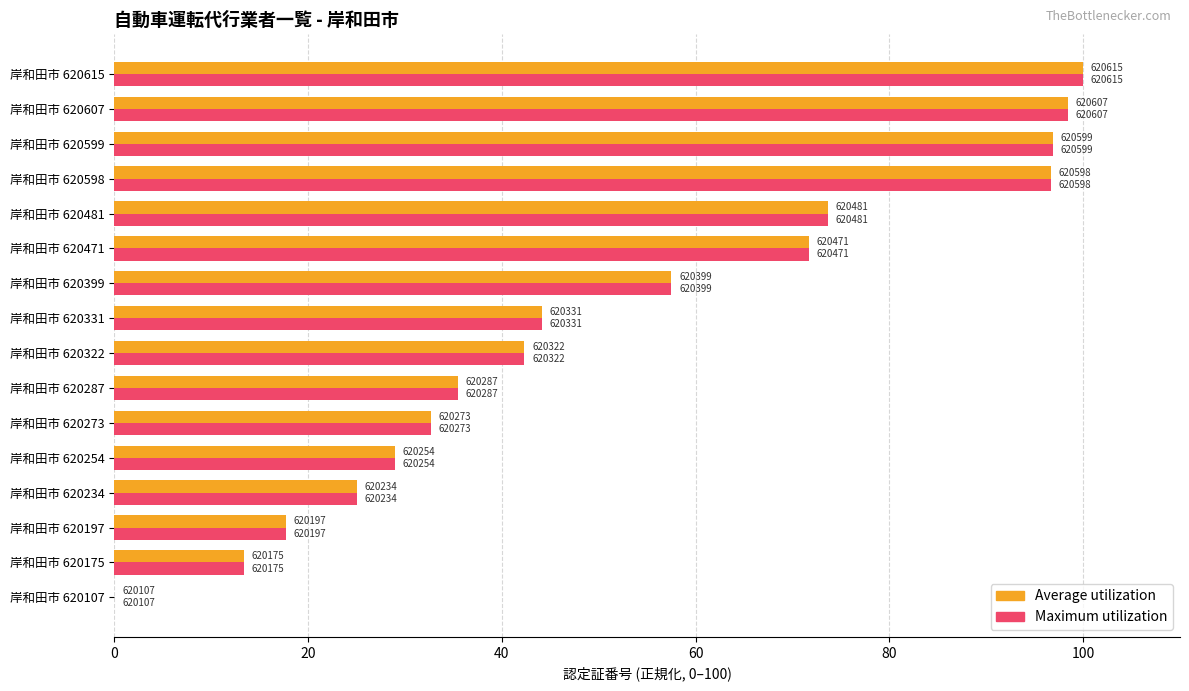

At which label is Average utilization closest to 50?

岸和田市 620331